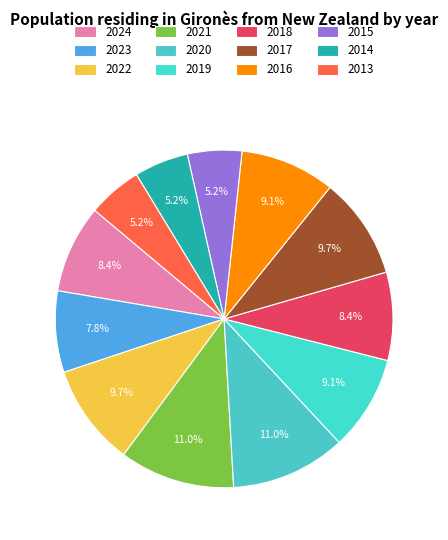

Is the sum of 2020 and 2017 greater than half?

No